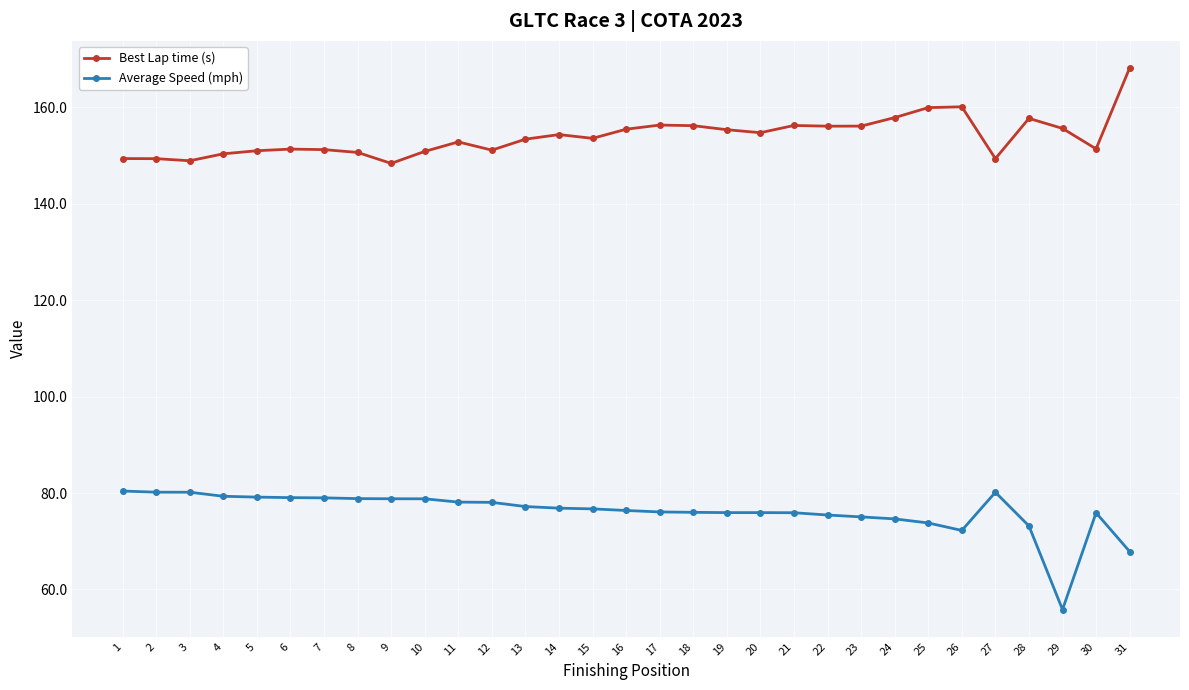

What is the approximate value of Average Speed (mph) at 24?

74.6